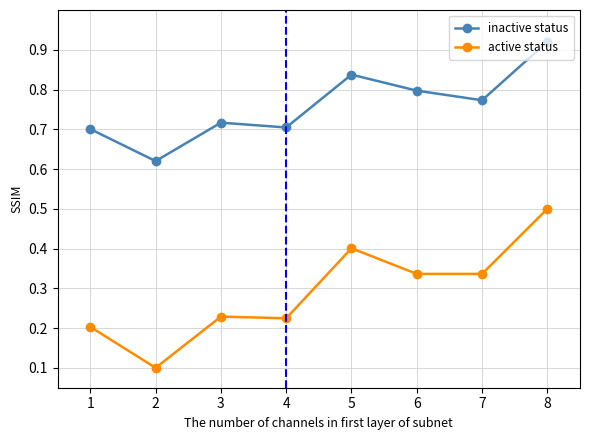

Is the value of inactive status at 5 greater than the value of active status at 5?

Yes